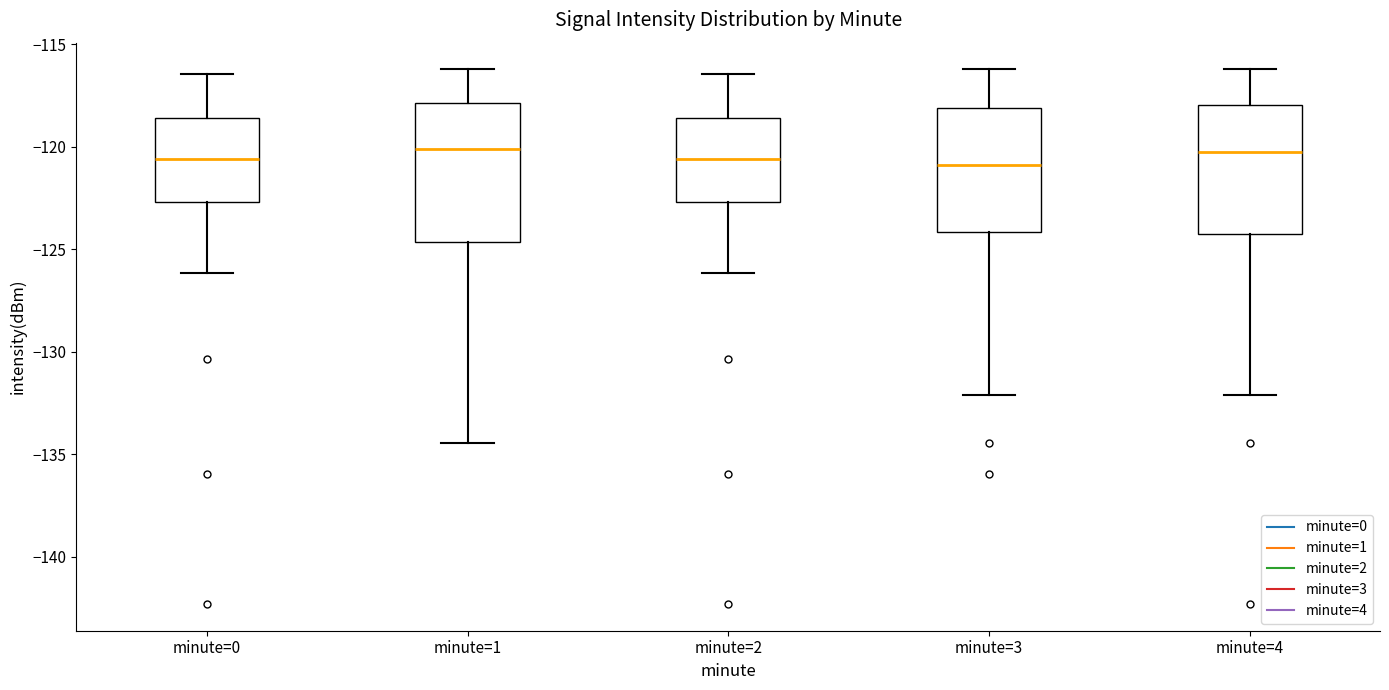

Reading left to right, transcribe this box plot: for each box, give where its median line is, the range the box spans, and where its two whiskers end, as read against the y-axis. The values are not printed on the chart, so give them approximately, as read against the axis.

minute=0: median -120.5, box -122.5 to -118.5, whiskers -126.0 to -116.5
minute=1: median -120.0, box -124.5 to -118.0, whiskers -134.5 to -116.0
minute=2: median -120.5, box -122.5 to -118.5, whiskers -126.0 to -116.5
minute=3: median -121.0, box -124.0 to -118.0, whiskers -132.0 to -116.0
minute=4: median -120.5, box -124.5 to -118.0, whiskers -132.0 to -116.0